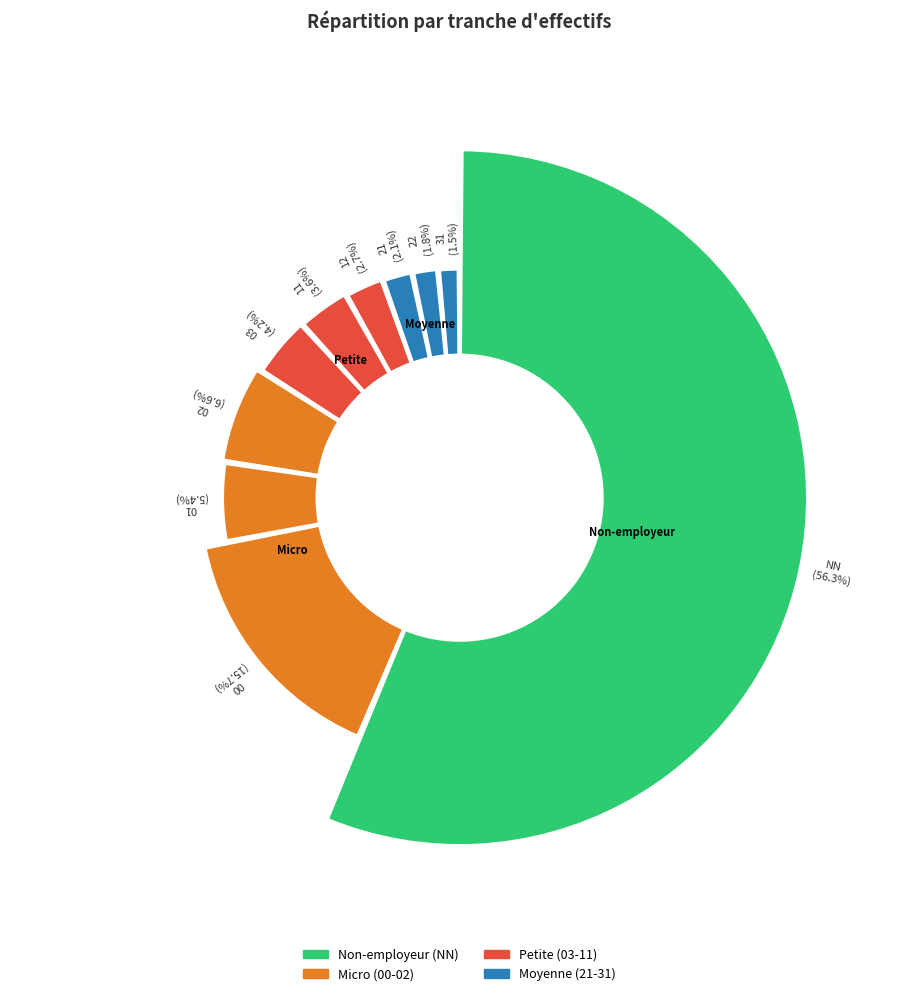

To the nearest percent, what portion does NN represent?

56%